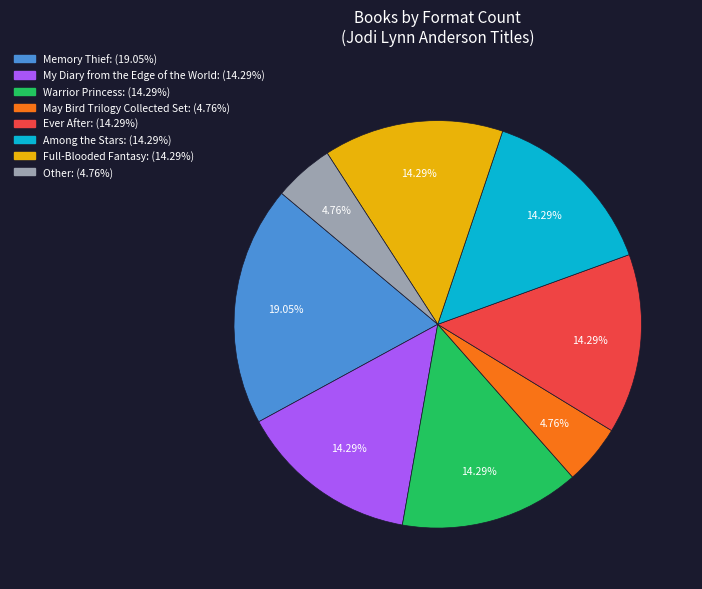

Which slice is the largest?

Memory Thief